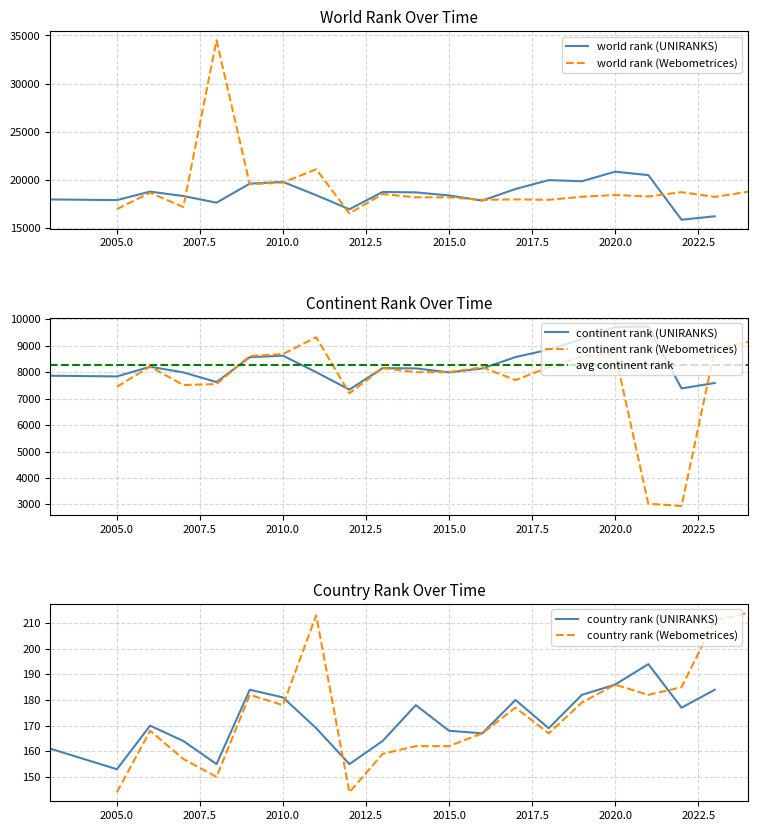

How many interior local valleys does the continent rank (UNIRANKS) series have?

5